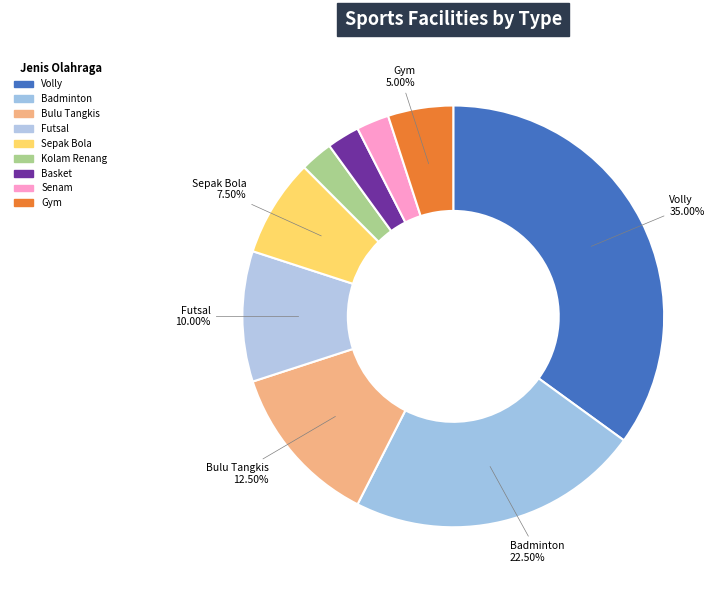

How many slices are in this pie chart?

9